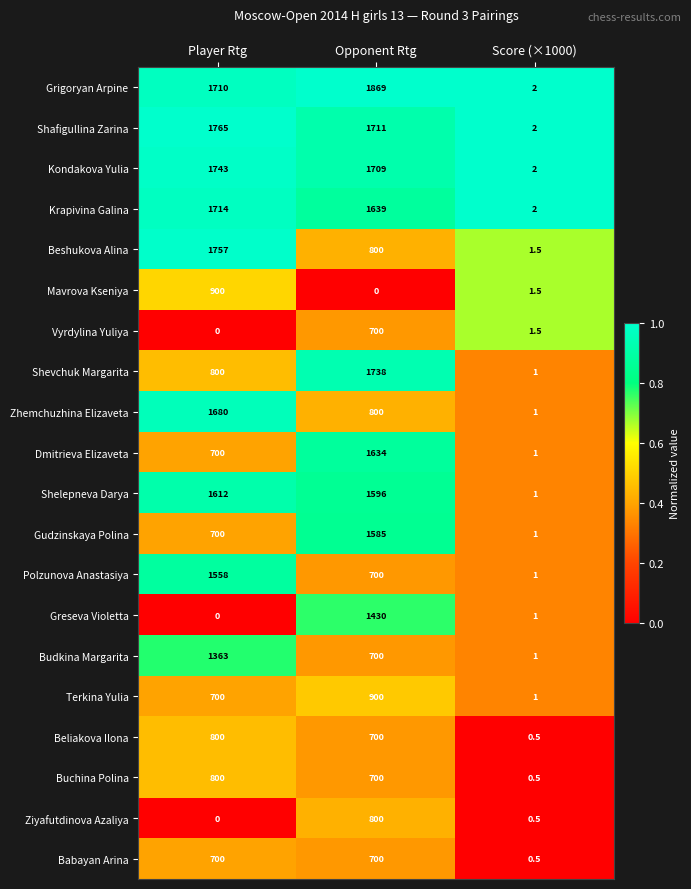

What is the highest value of the Mavrova Kseniya series?

900.0